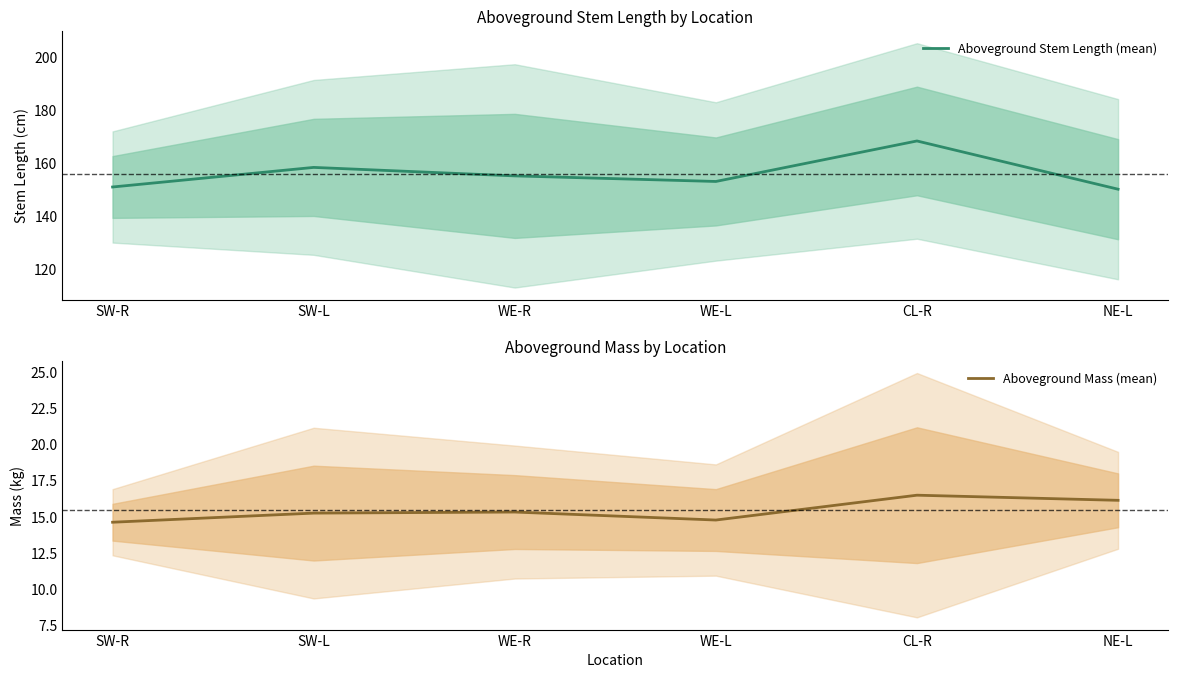

What are all the series names shown in the legend?

Aboveground Stem Length (mean), Aboveground Mass (mean)